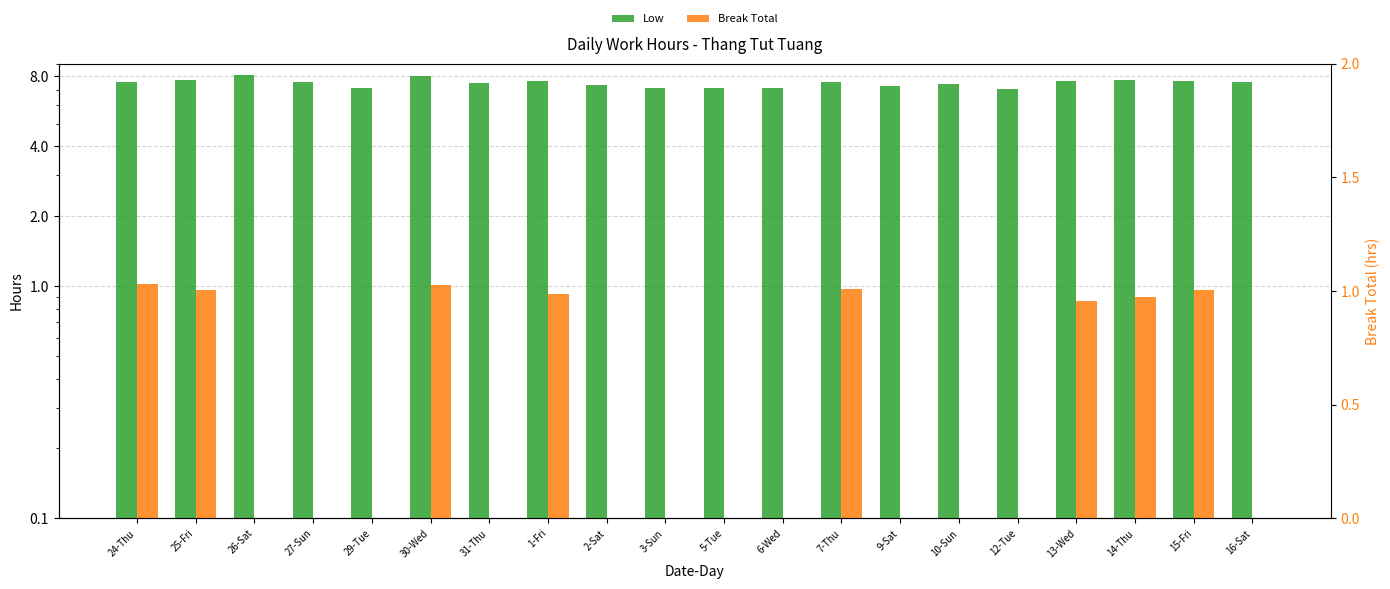

What position from the right is 15-Fri?

2